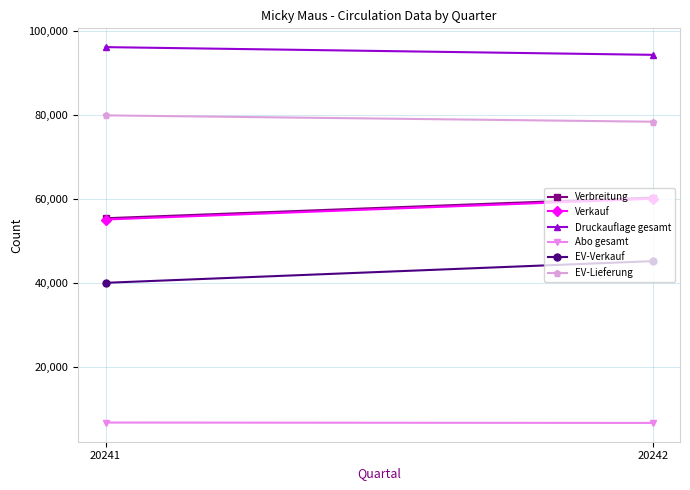

Reading right to left, extract all data points from this chart.

Verbreitung: 60272	55345
Verkauf: 59979	55045
Druckauflage gesamt: 94281	96117
Abo gesamt: 6578	6670
EV-Verkauf: 45124	39962
EV-Lieferung: 78345	79853